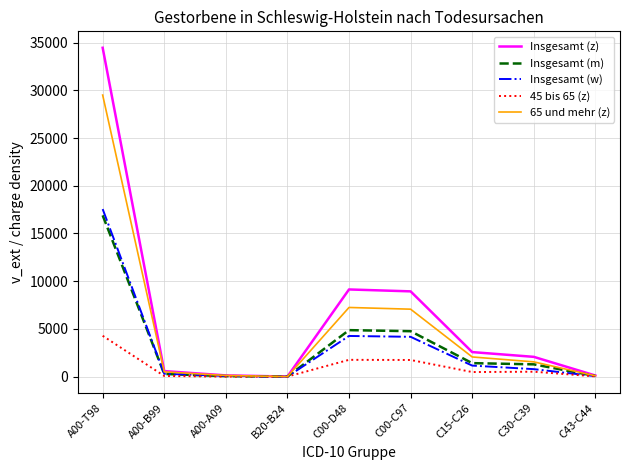

Which series changed the most between A00-T98 and A00-A09?

Insgesamt (z)